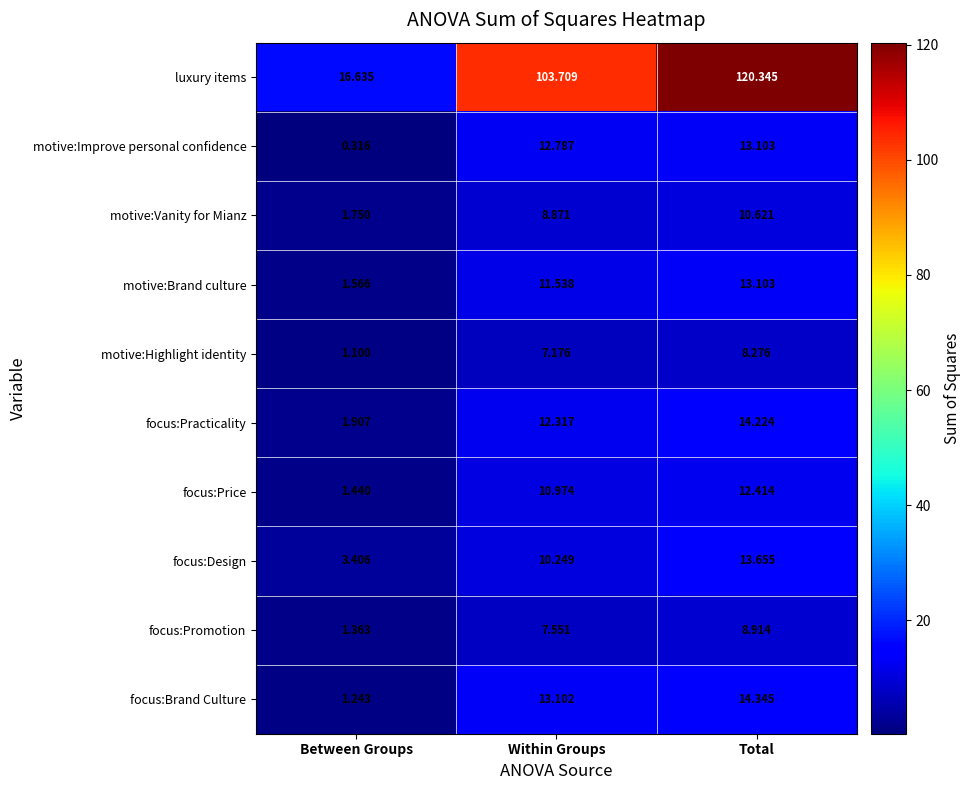

Rank the series at Within Groups from lowest to highest value.

motive:Highlight identity, focus:Promotion, motive:Vanity for Mianz, focus:Design, focus:Price, motive:Brand culture, focus:Practicality, motive:Improve personal confidence, focus:Brand Culture, luxury items